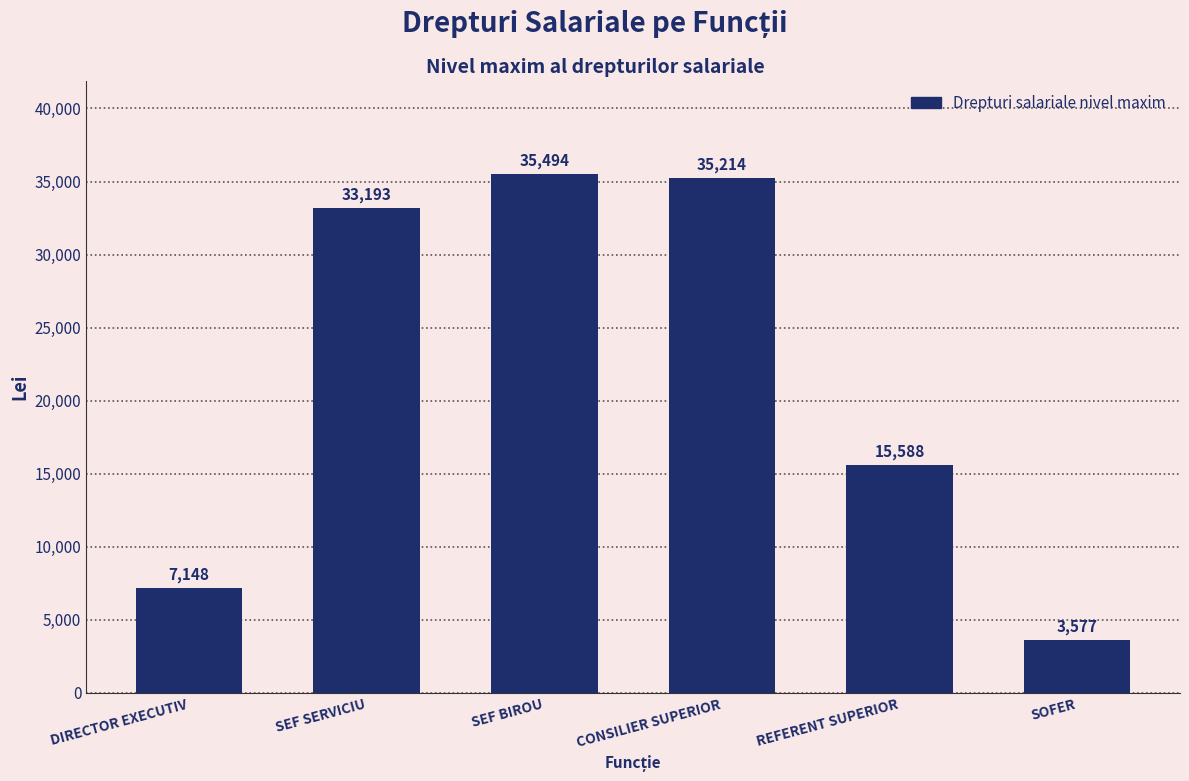

Reading left to right, what are all the values shown in this chart?

DIRECTOR EXECUTIV=7148	SEF SERVICIU=33193	SEF BIROU=35494	CONSILIER SUPERIOR=35214	REFERENT SUPERIOR=15588	SOFER=3577